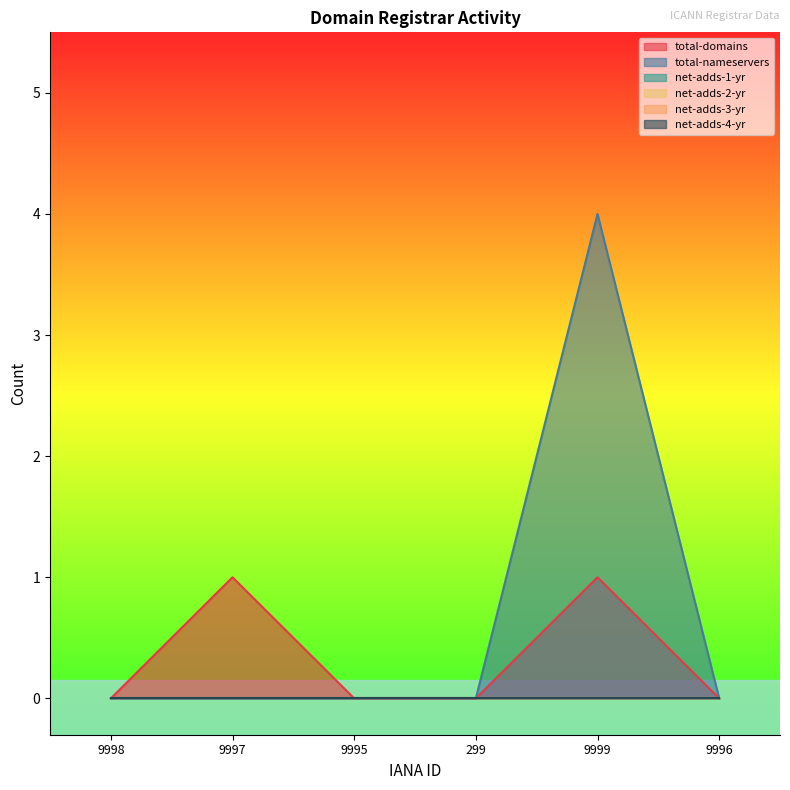

How many lines are shown in the chart?

6